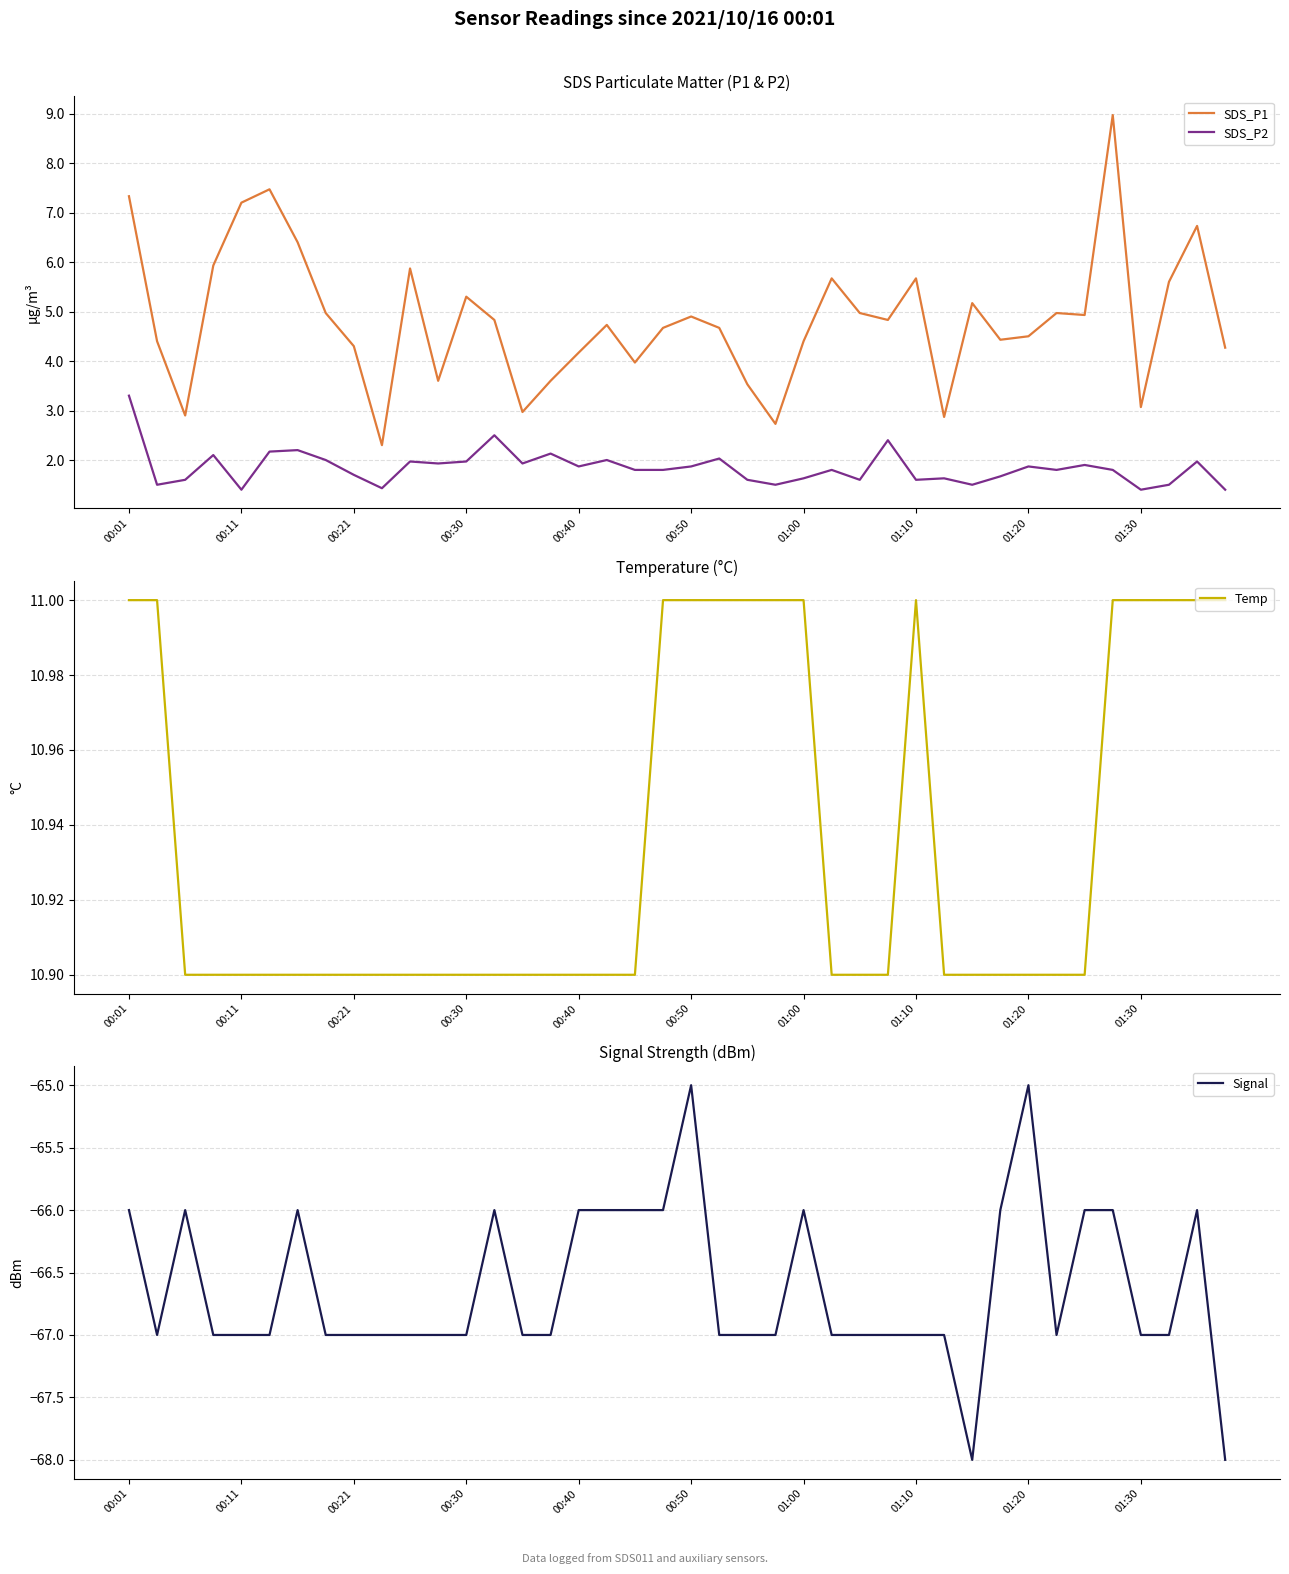

How many lines are shown in the chart?

4